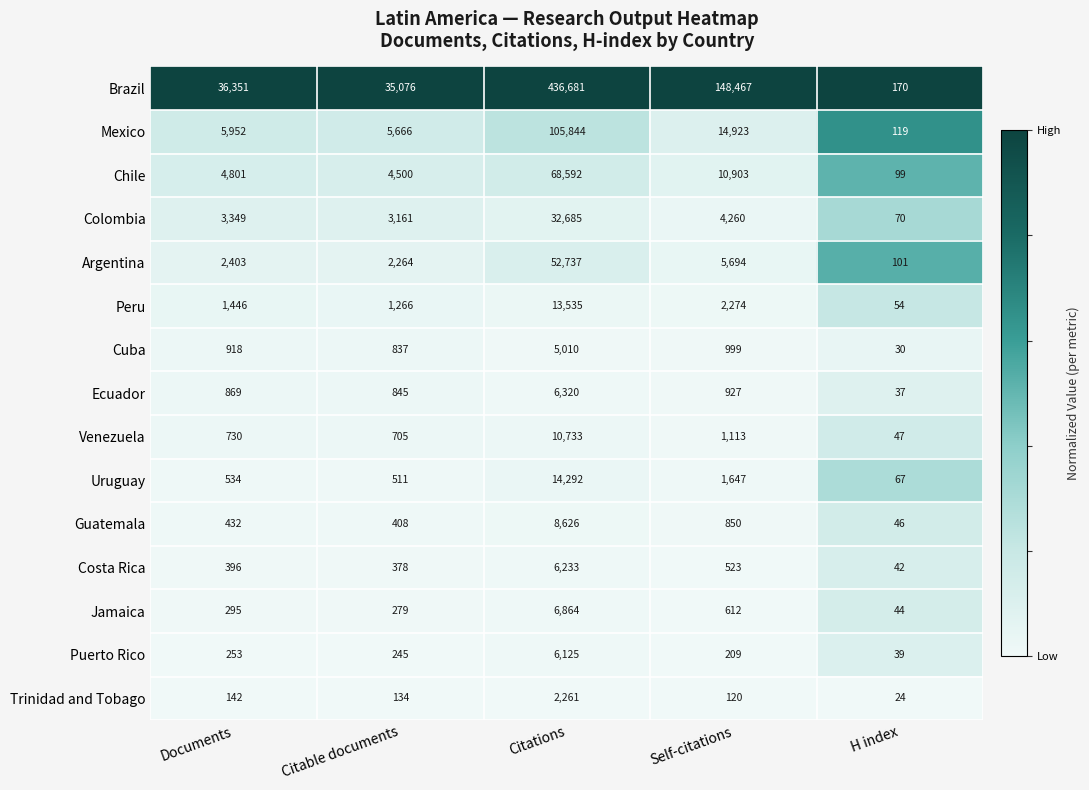

At which category is the sum across all series the highest?

Citations